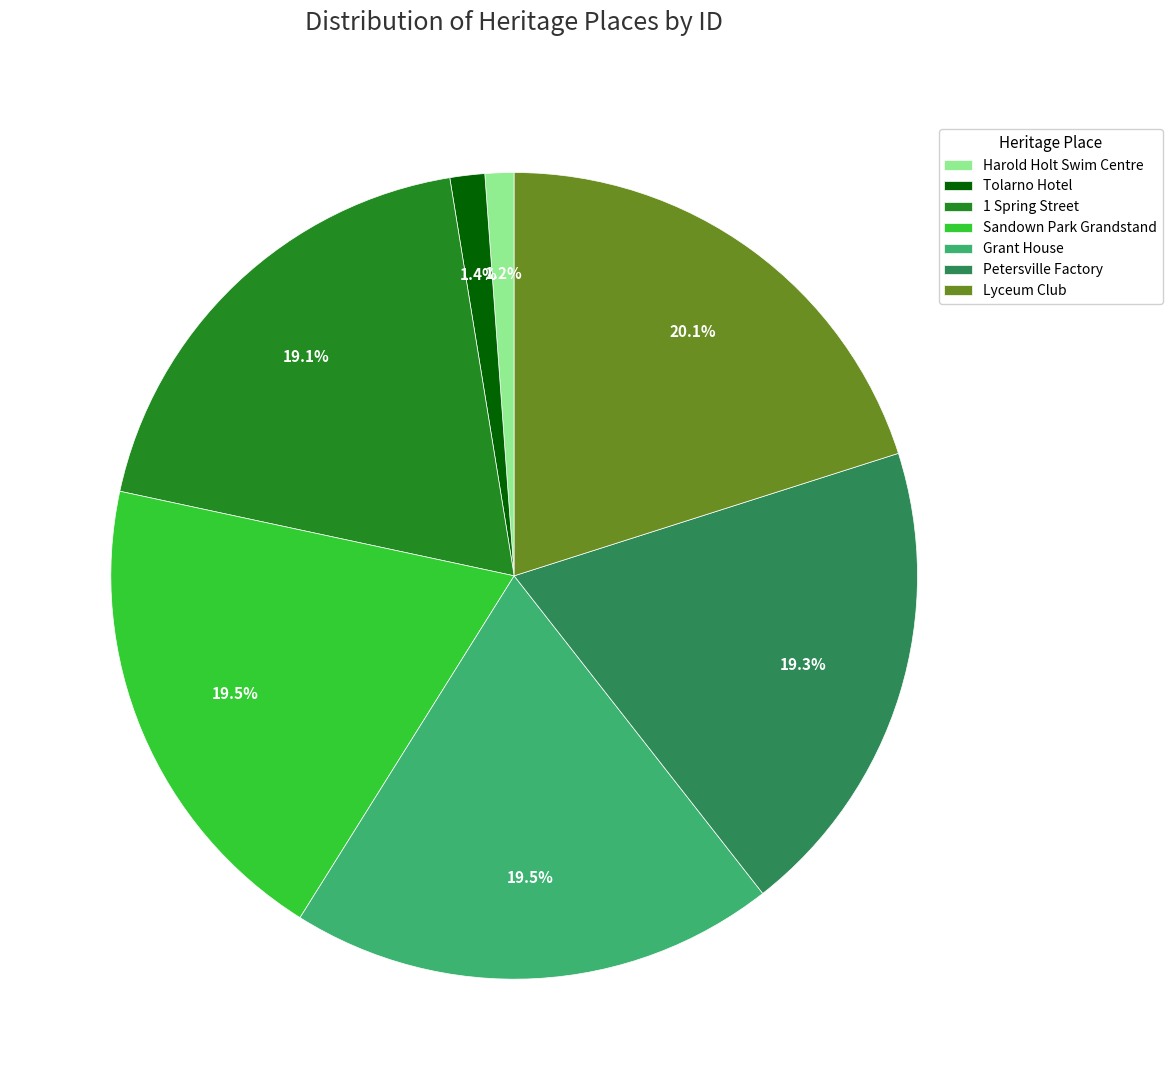

Is the sum of Sandown Park Grandstand and Tolarno Hotel greater than half?

No